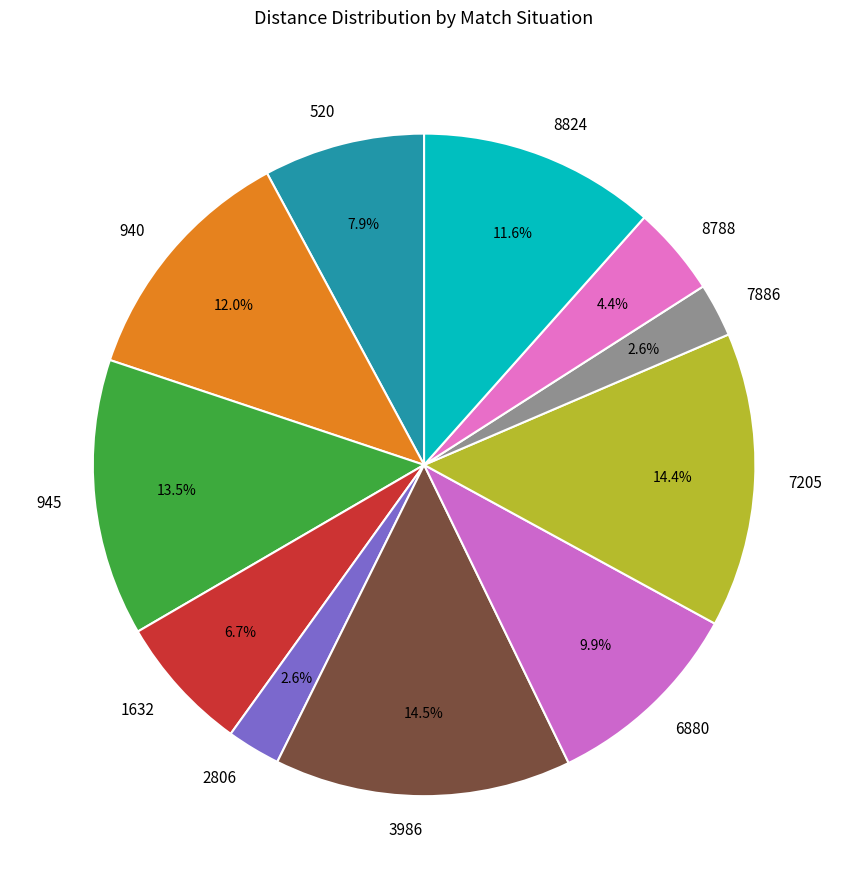

To the nearest percent, what is the average slice percentage?

9%